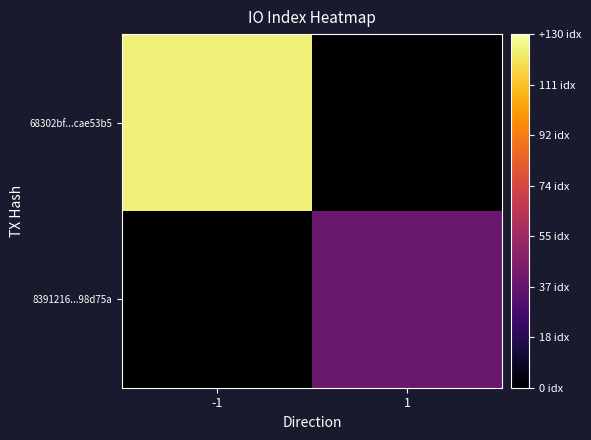

Which category has the highest value in the 8391216...98d75a series?

-1